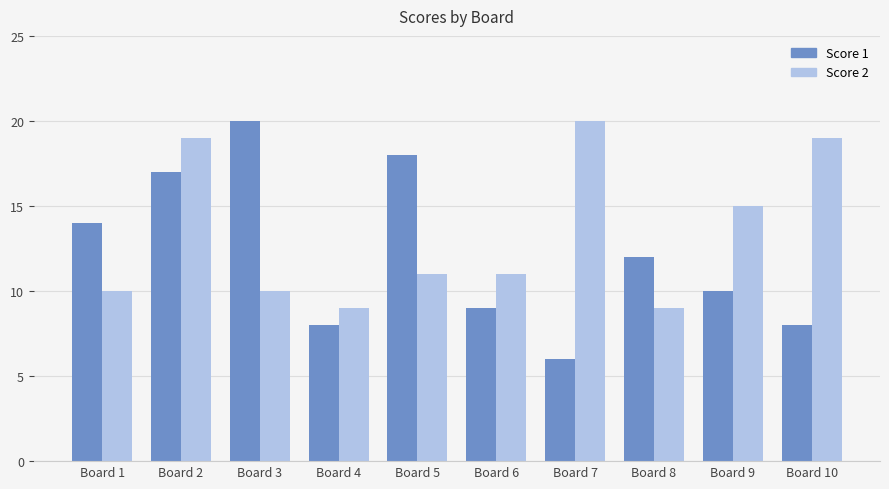

At which category is the sum across all series the highest?

Board 2